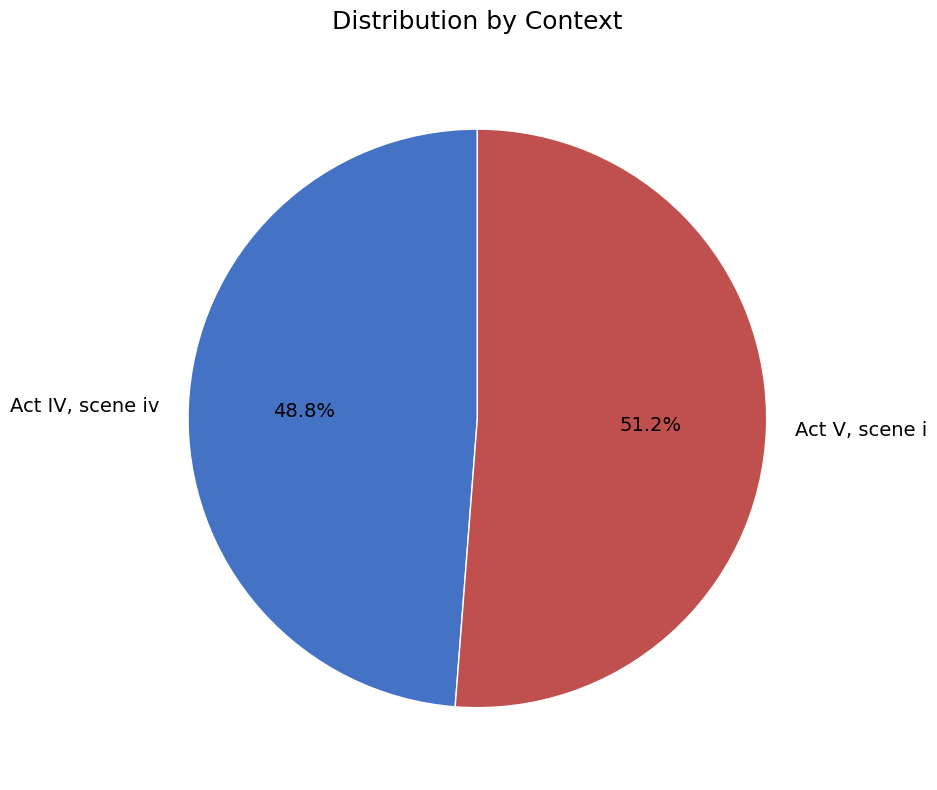

Which category has the biggest portion of the pie?

Act V, scene i